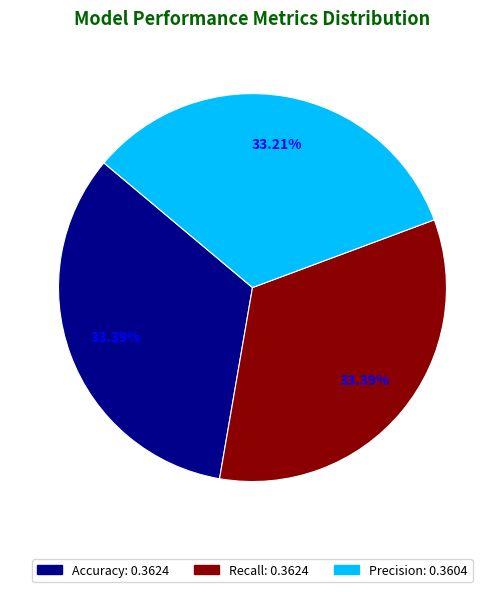

What percentage is NOT represented by Precision?

66.8%